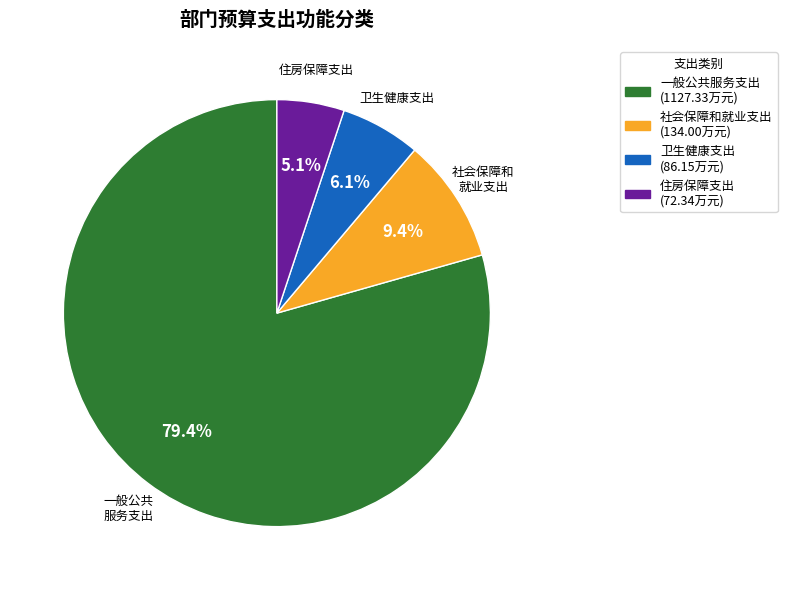

Which category has the biggest portion of the pie?

一般公共服务支出